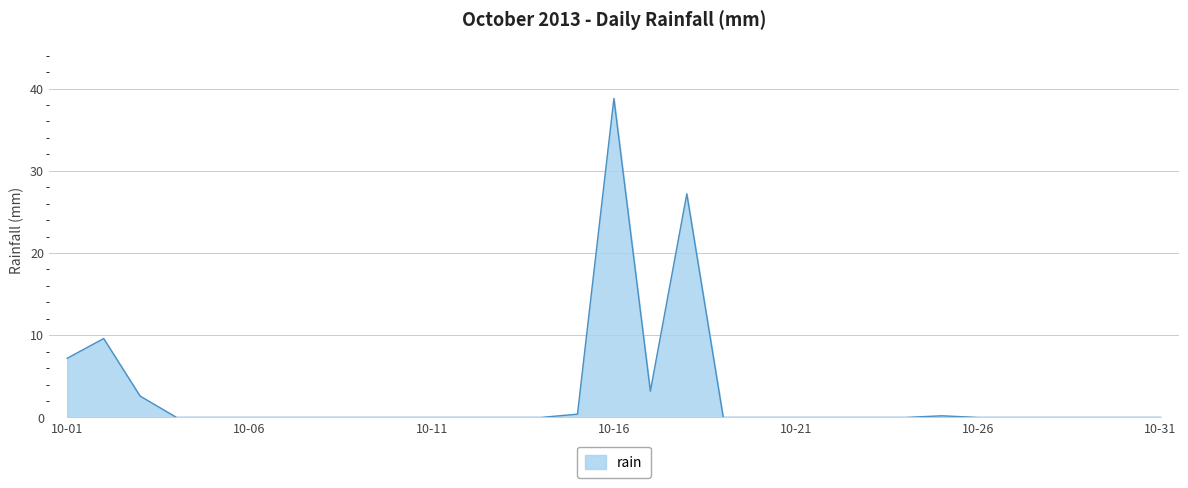

What is the greatest value displayed?

38.8